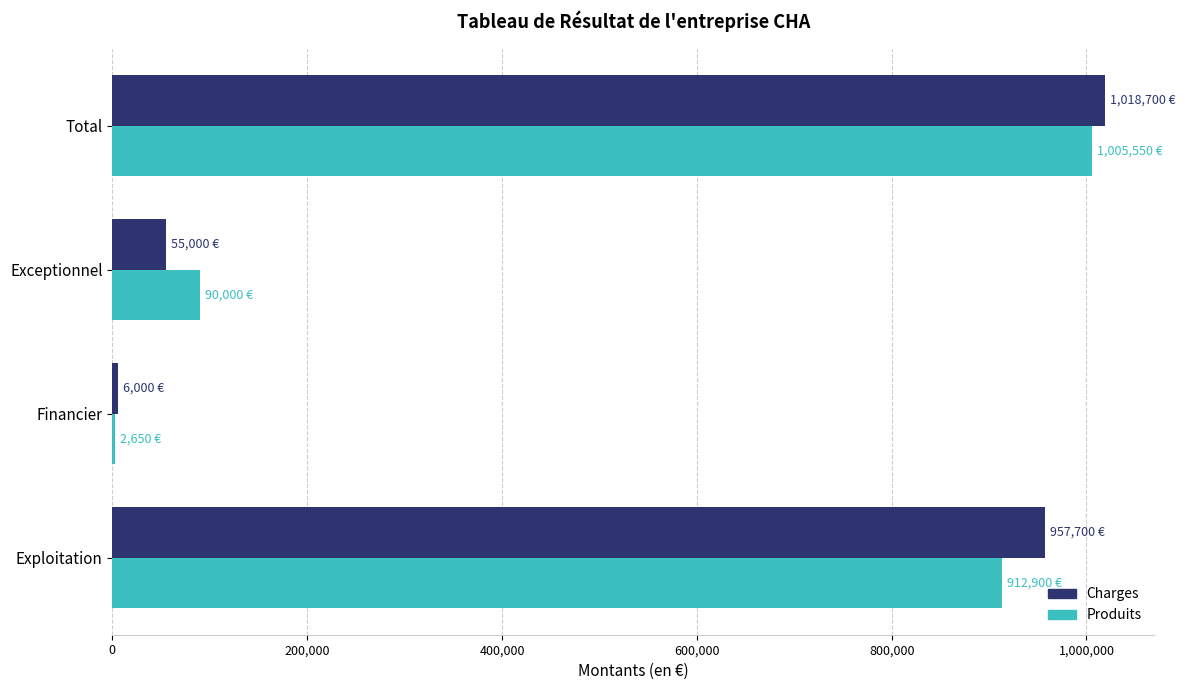

True or false: Produits has a value of 42767 at Exceptionnel.

False